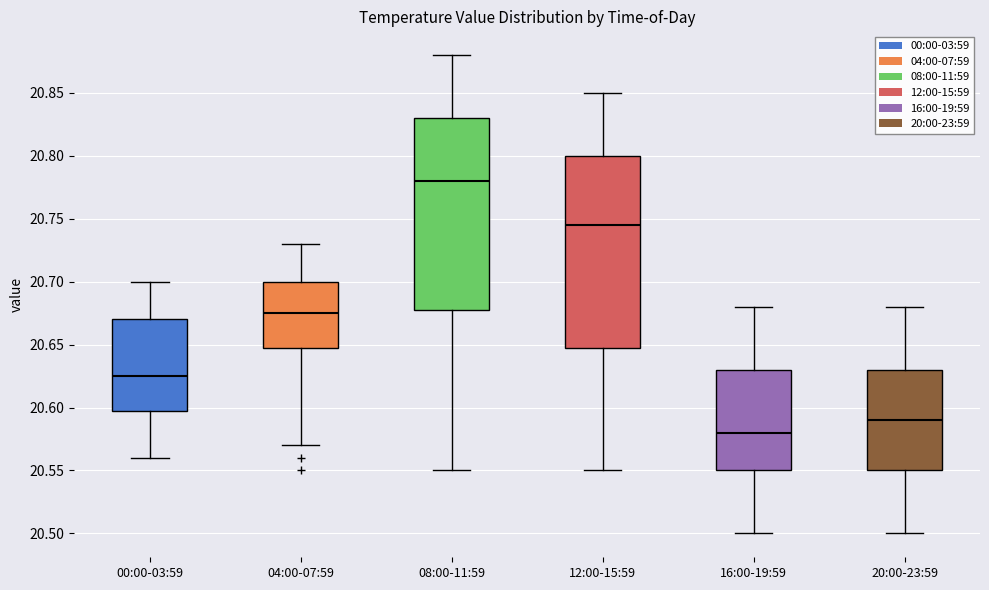

Where does the lower whisker of the box for 04:00-07:59 end on the y-axis? The values are not printed on the chart, so give them approximately, as read against the axis.

20.570